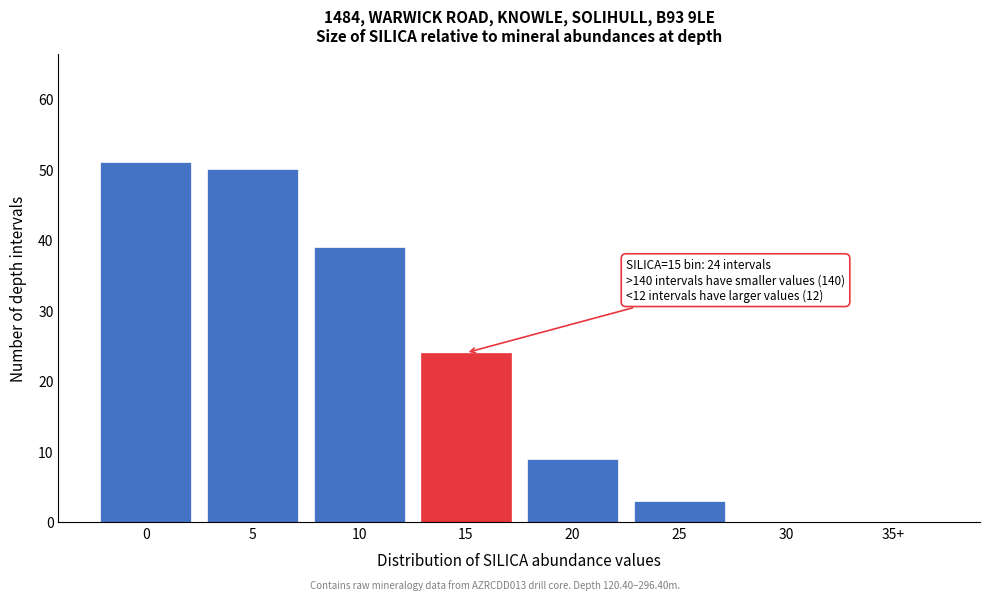

Reading left to right, what are all the values shown in this chart?

0=51	5=50	10=39	15=24	20=9	25=3	30=0	35+=0